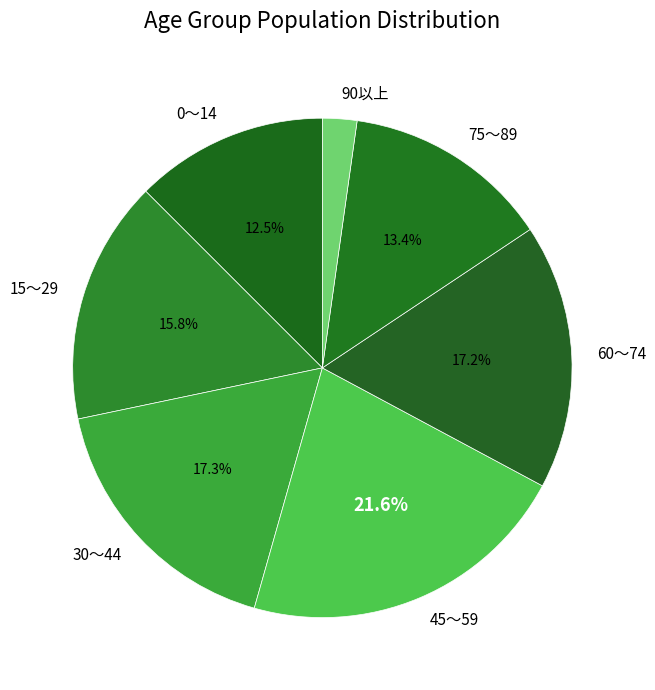

Which slice is the largest?

45～59